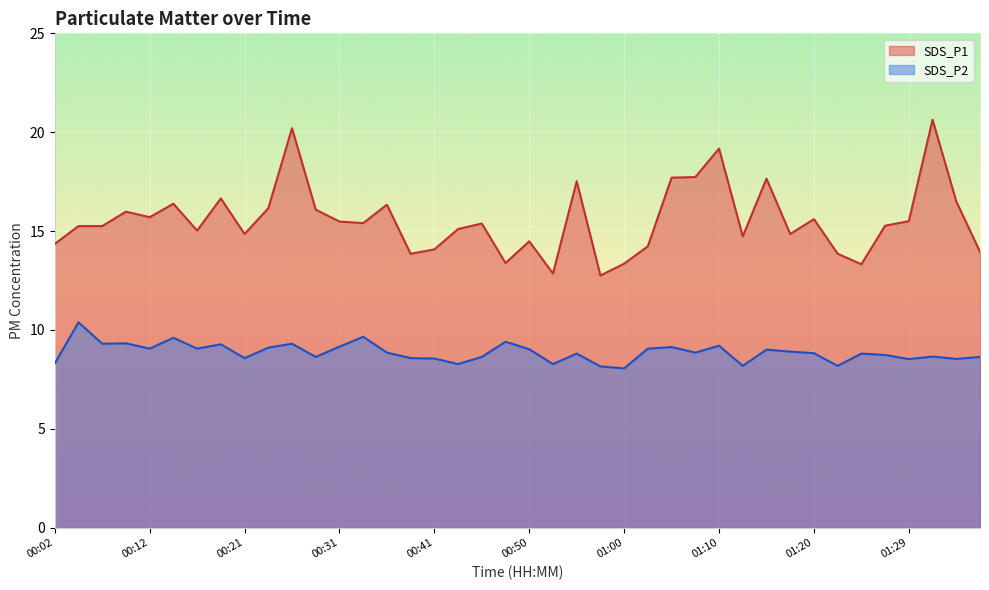

What value does the SDS_P2 series have at 01:32?

8.7